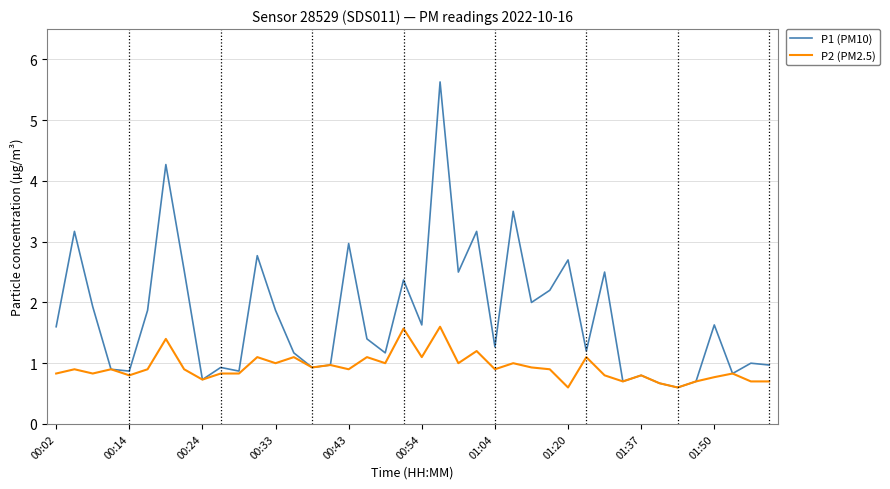

List the series in order of their overall mean, lowest first.

P2 (PM2.5), P1 (PM10)